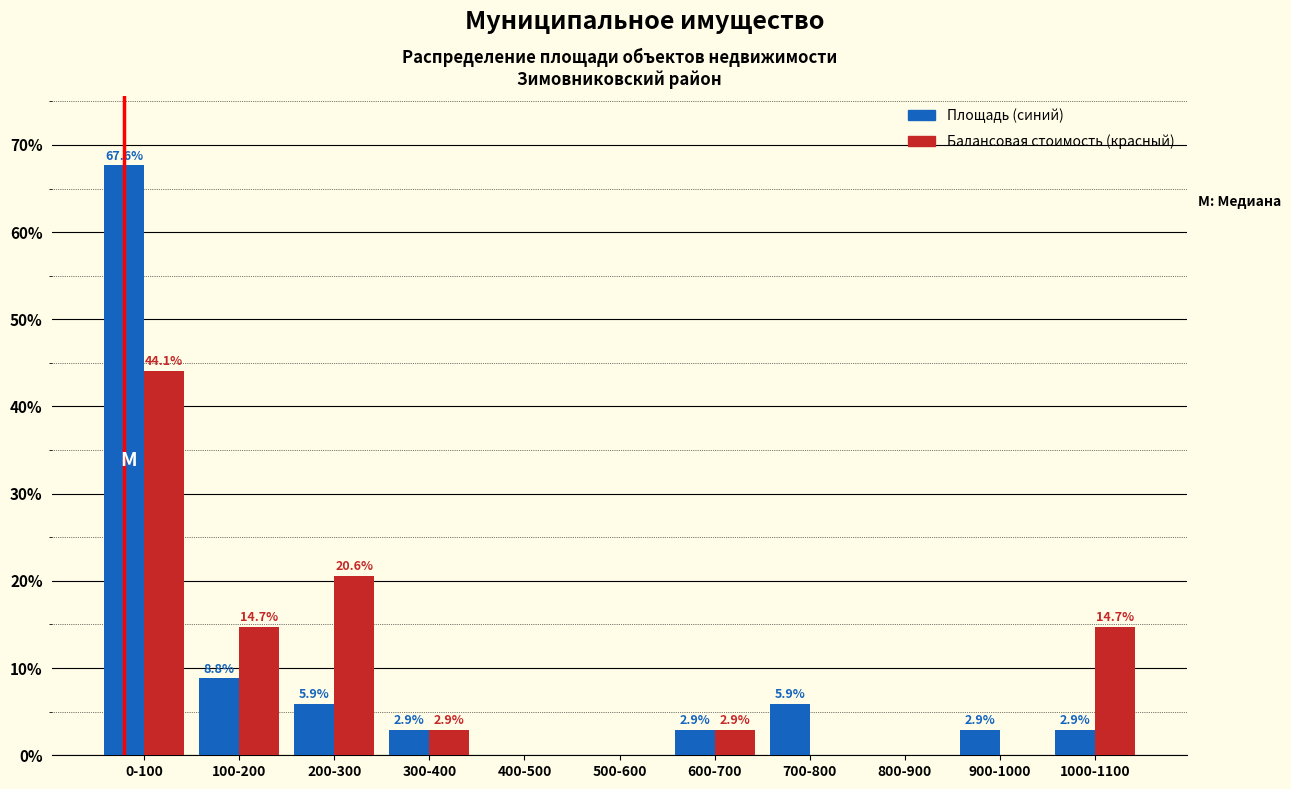

Reading right to left, list all the values displayed in this chart.

Площадь (синий): 1000-1100=2.9	900-1000=2.9	800-900=0.0	700-800=5.9	600-700=2.9	500-600=0.0	400-500=0.0	300-400=2.9	200-300=5.9	100-200=8.8	0-100=67.6
Балансовая стоимость (красный): 1000-1100=14.7	900-1000=0.0	800-900=0.0	700-800=0.0	600-700=2.9	500-600=0.0	400-500=0.0	300-400=2.9	200-300=20.6	100-200=14.7	0-100=44.1